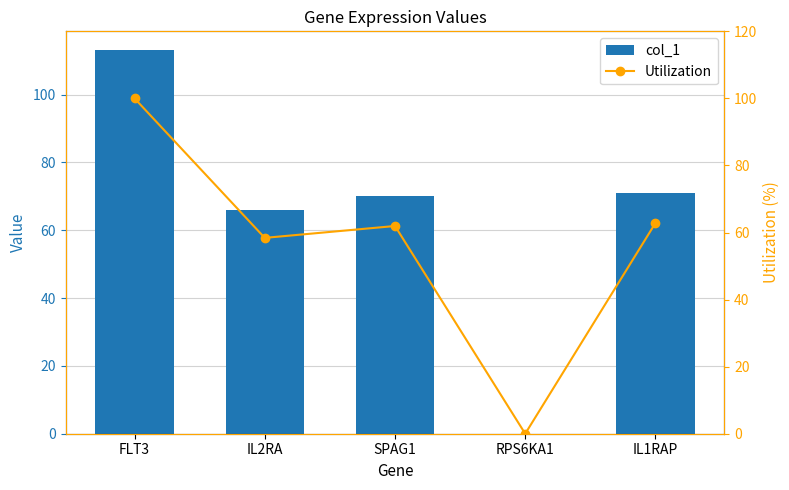

Reading left to right, list all the values displayed in this chart.

col_1: FLT3=113.0	IL2RA=66.0	SPAG1=70.0	RPS6KA1=0.0	IL1RAP=71.0
Utilization: FLT3=100.0	IL2RA=58.4	SPAG1=61.9	RPS6KA1=0.0	IL1RAP=62.8